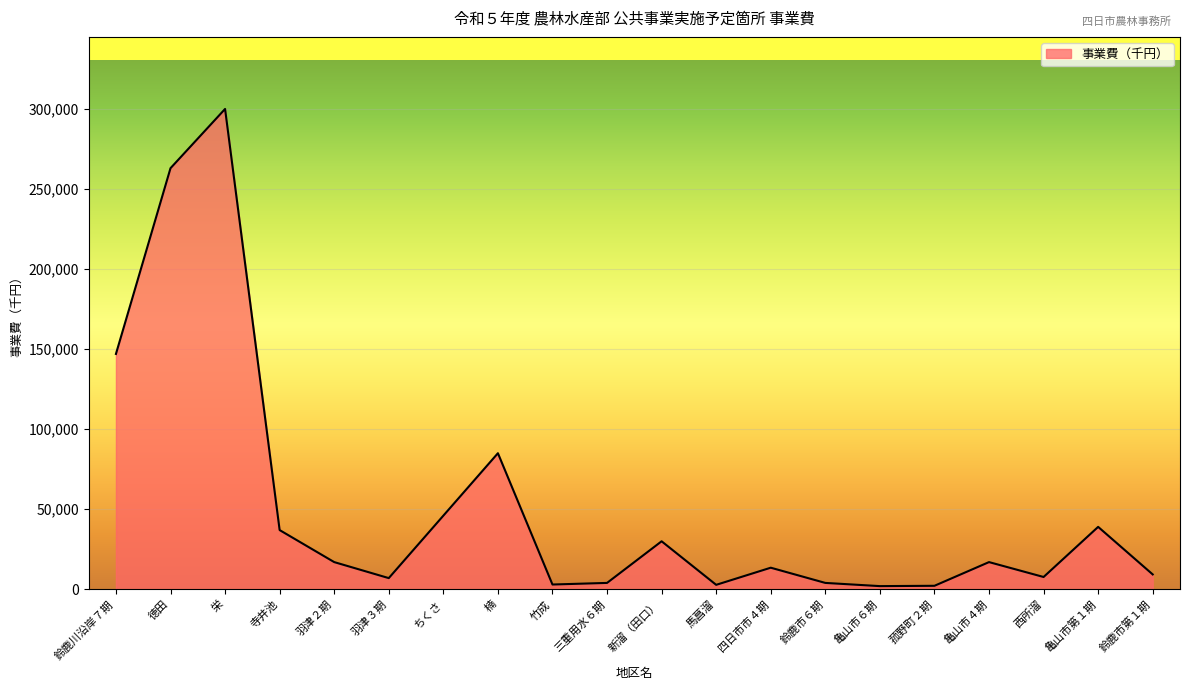

Which label corresponds to the largest value in the chart?

栄